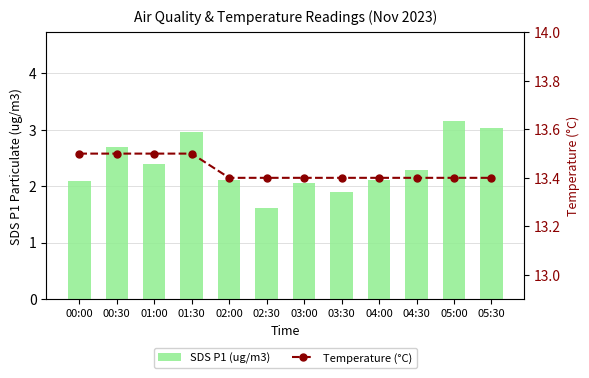

Rank the categories by SDS P1 (ug/m3) value from lowest to highest.

02:30, 03:30, 03:00, 00:00, 02:00, 04:00, 04:30, 01:00, 00:30, 01:30, 05:30, 05:00